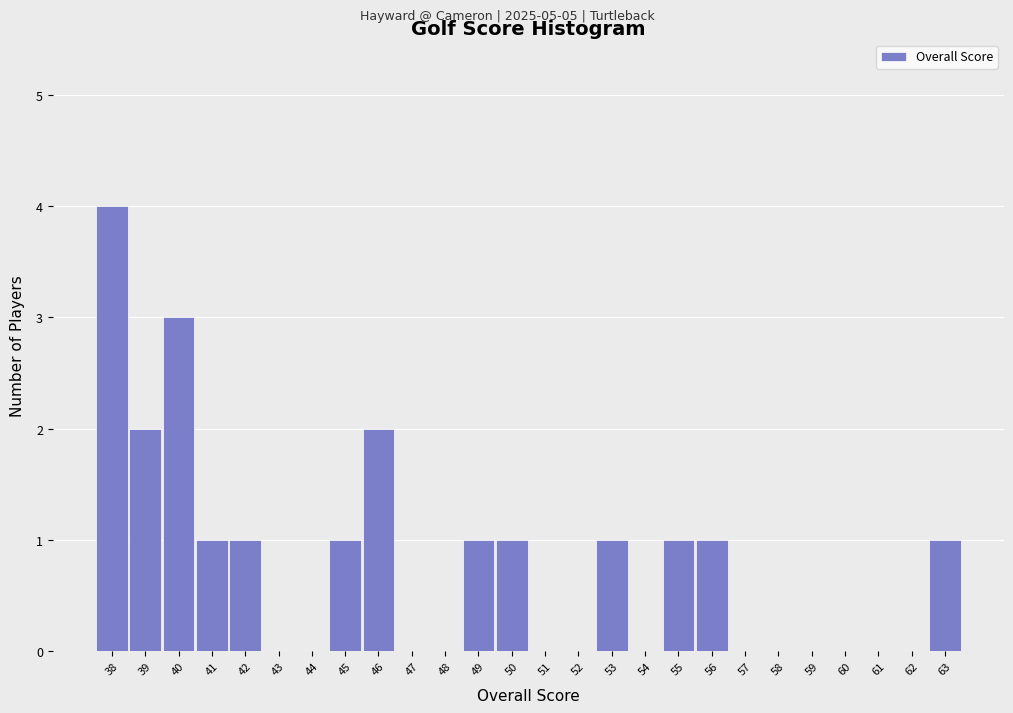

Reading left to right, transcribe this chart: for each bar, give the range it covers on the x-axis and its height. The values are not printed on the chart, so give them approximately, as read against the axis.

37.5 to 38.5: 4
38.5 to 39.5: 2
39.5 to 40.5: 3
40.5 to 41.5: 1
41.5 to 42.5: 1
42.5 to 43.5: 0
43.5 to 44.5: 0
44.5 to 45.5: 1
45.5 to 46.5: 2
46.5 to 47.5: 0
47.5 to 48.5: 0
48.5 to 49.5: 1
49.5 to 50.5: 1
50.5 to 51.5: 0
51.5 to 52.5: 0
52.5 to 53.5: 1
53.5 to 54.5: 0
54.5 to 55.5: 1
55.5 to 56.5: 1
56.5 to 57.5: 0
57.5 to 58.5: 0
58.5 to 59.5: 0
59.5 to 60.5: 0
60.5 to 61.5: 0
61.5 to 62.5: 0
62.5 to 63.5: 1